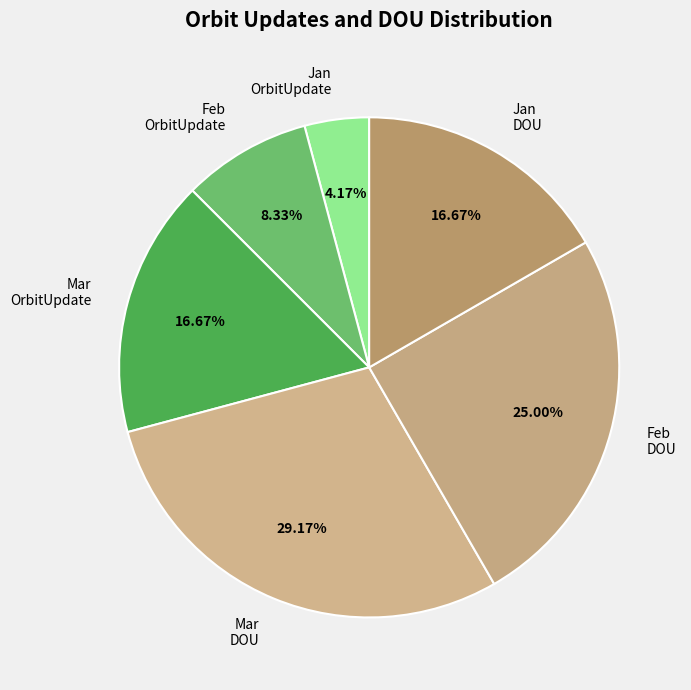

Is there a majority slice in this chart?

No